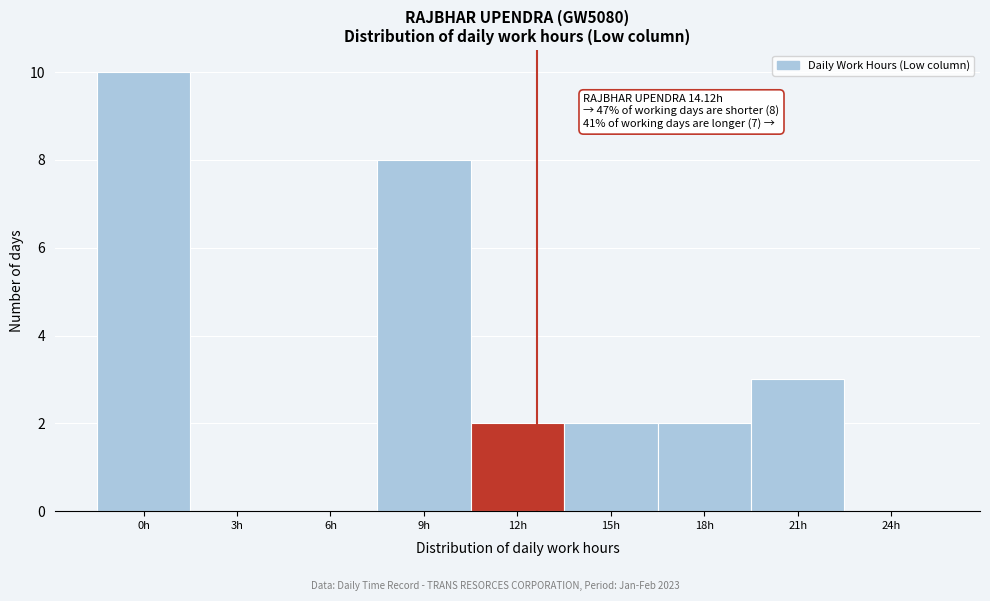

Reading left to right, transcribe all the data shown in this chart.

0h=10	3h=0	6h=0	9h=8	12h=2	15h=2	18h=2	21h=3	24h=0